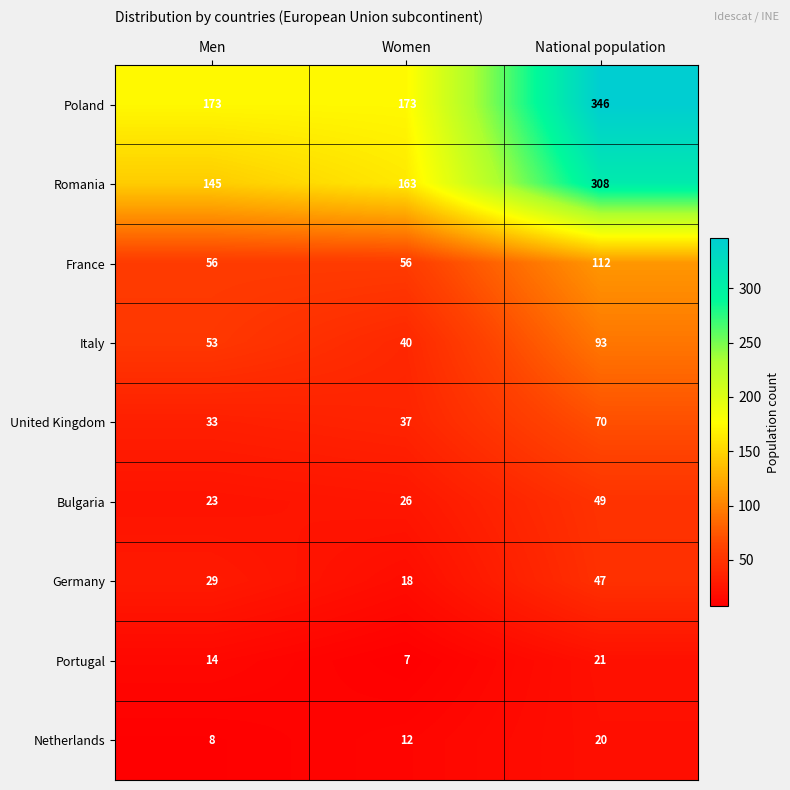

What is the sum of all Italy values?

186